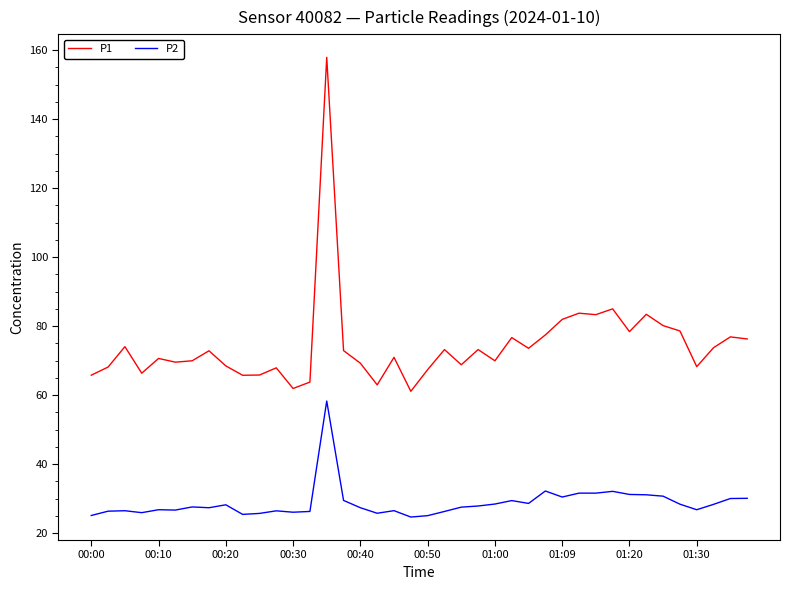

What are all the series names shown in the legend?

P1, P2